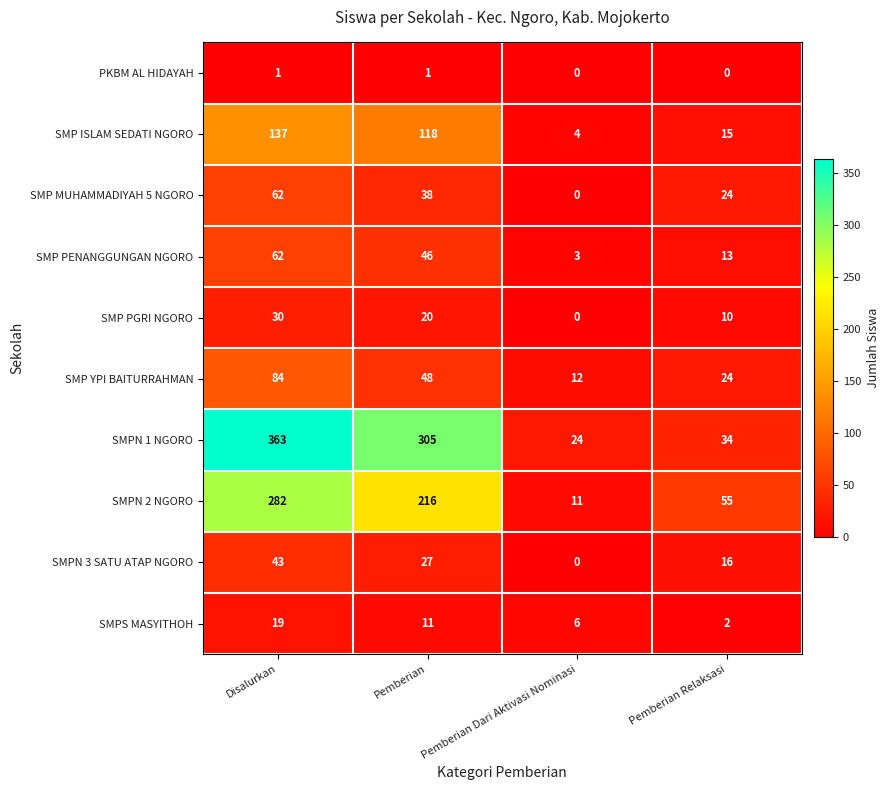

At which category is the sum across all series the highest?

Disalurkan